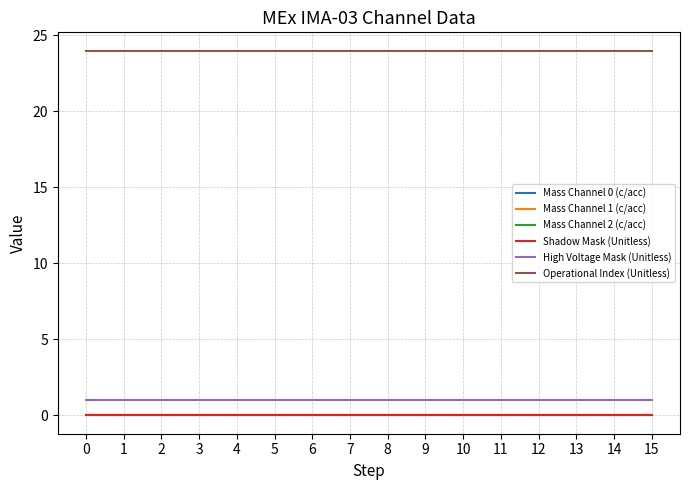

Is this an area chart (filled region under the line)?

No